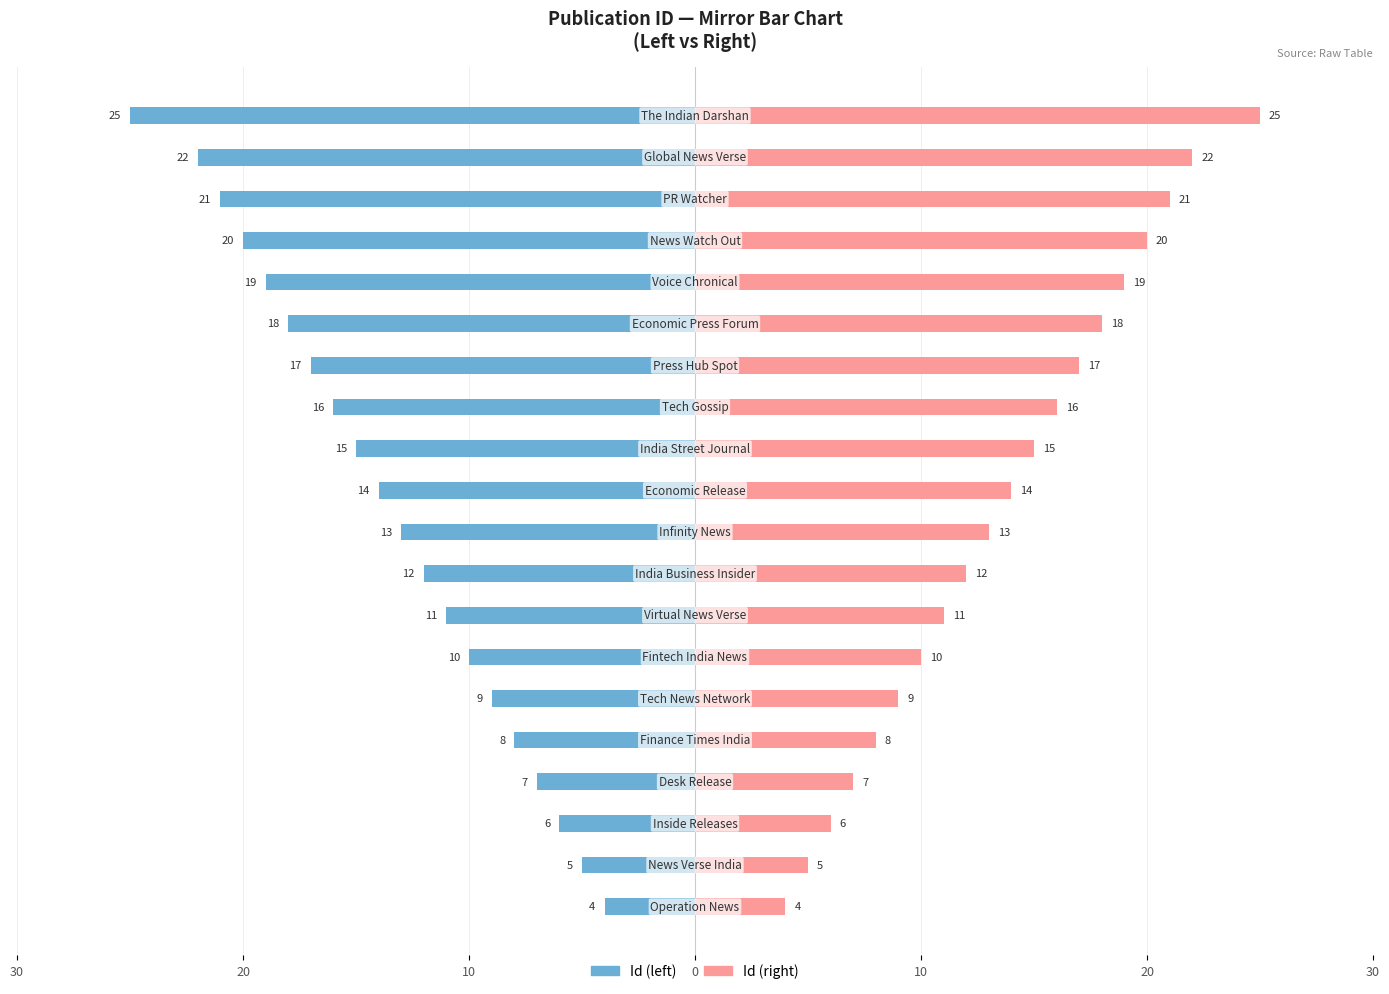

How many bars are there in each group?

2